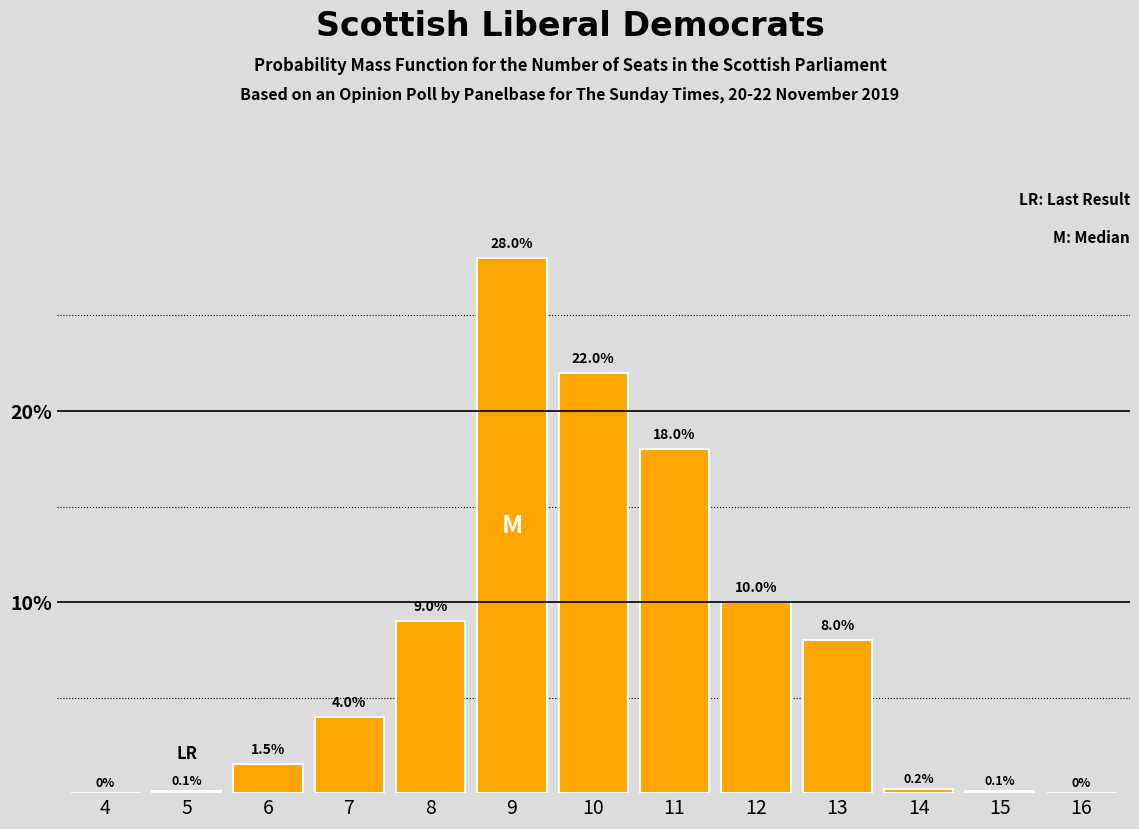

Reading right to left, transcribe all the data shown in this chart.

16=0.0	15=0.1	14=0.2	13=8.0	12=10.0	11=18.0	10=22.0	9=28.0	8=9.0	7=4.0	6=1.5	5=0.1	4=0.0